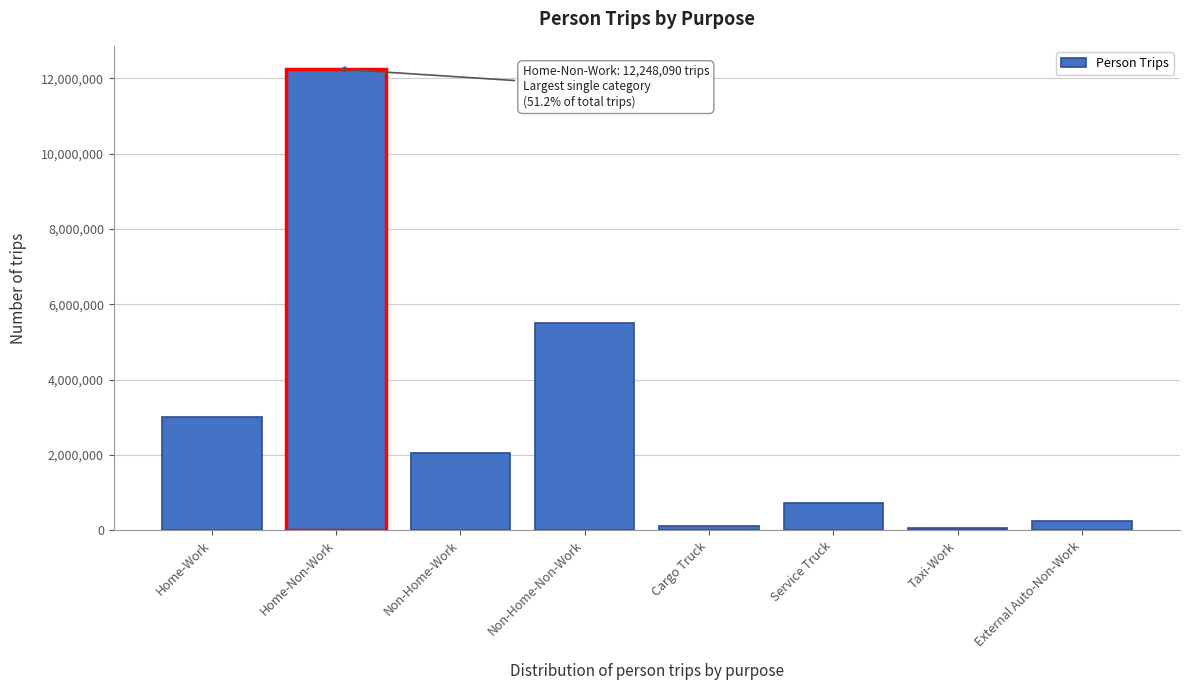

What is the label of the 8th bar from the right?

Home-Work